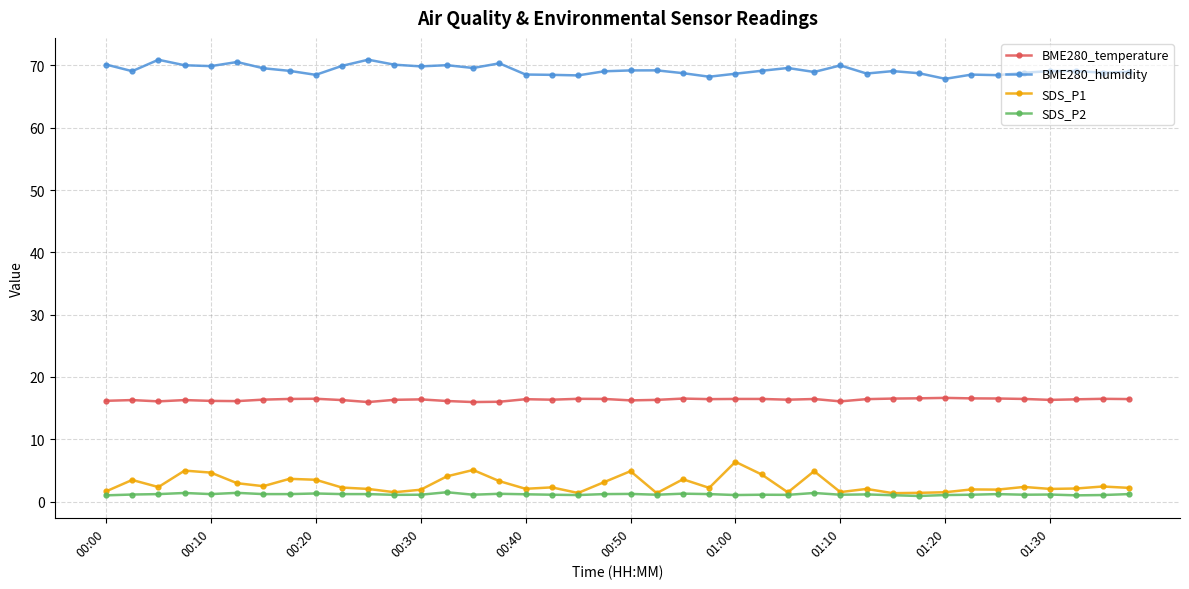

Which series has the largest total across all categories?

BME280_humidity